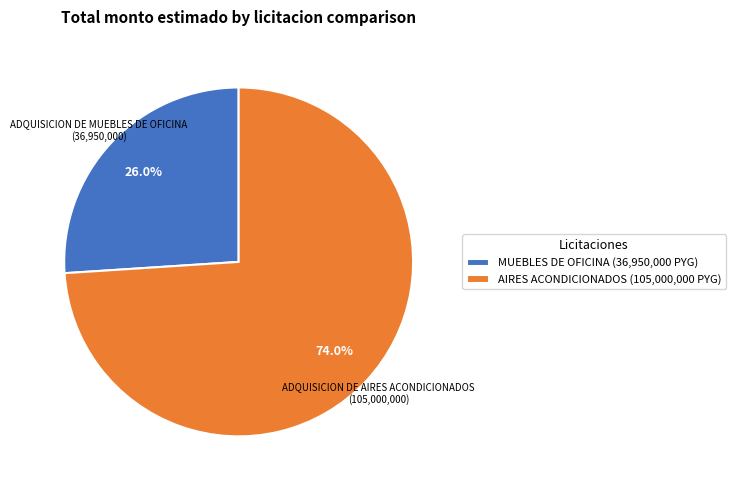

To the nearest percent, what is the average slice percentage?

50%